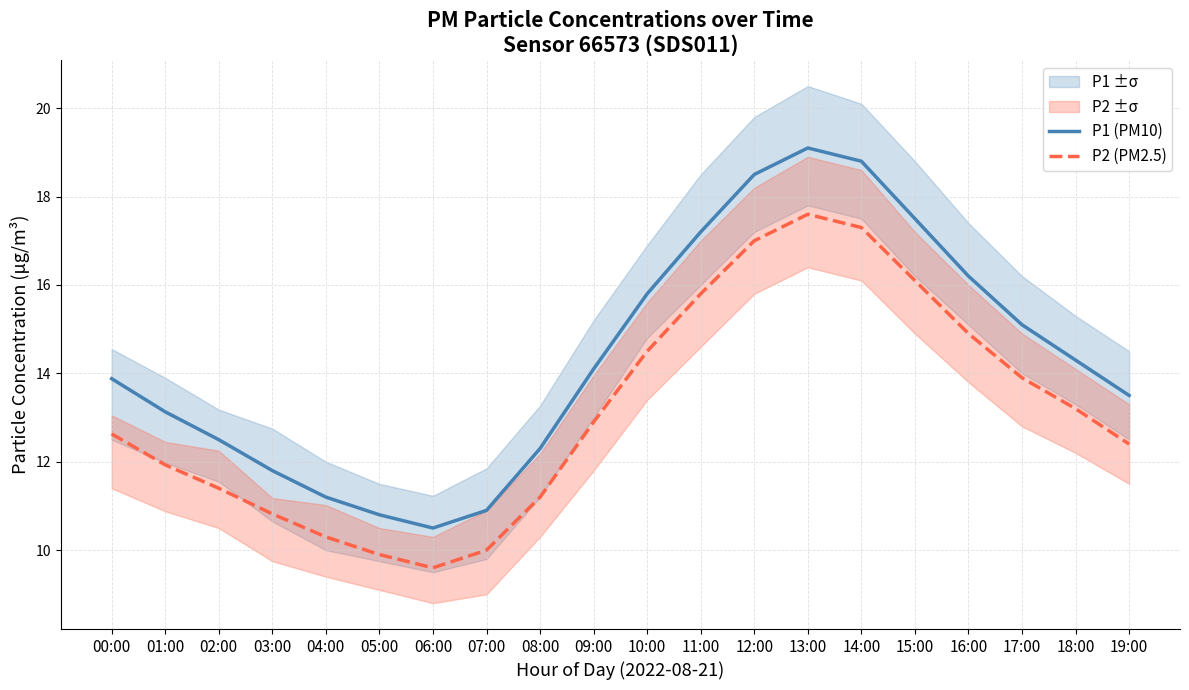

What is the maximum value shown in the chart?

19.1